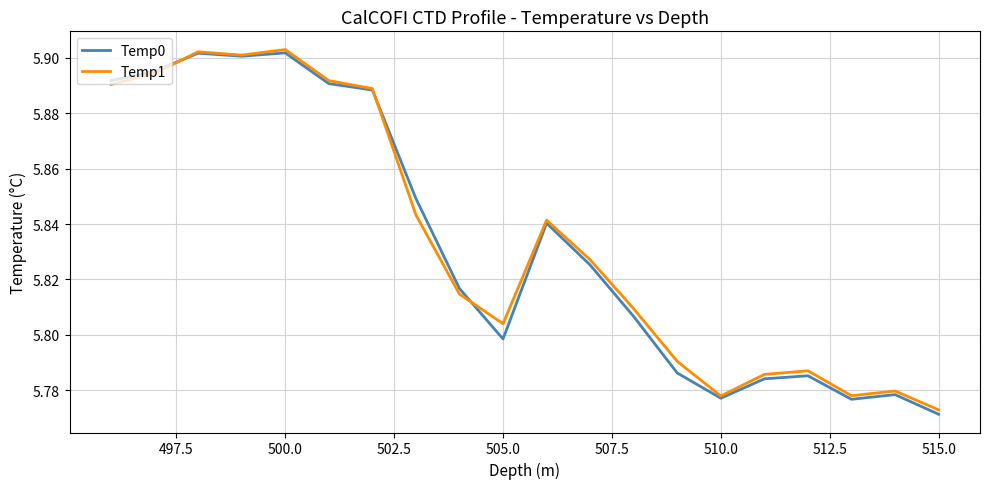

Which series has the largest total across all categories?

Temp1